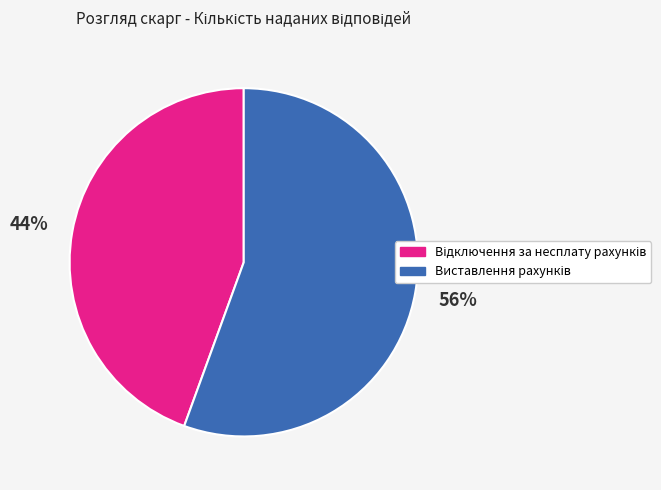

Is there any slice that represents more than half of the pie?

Yes